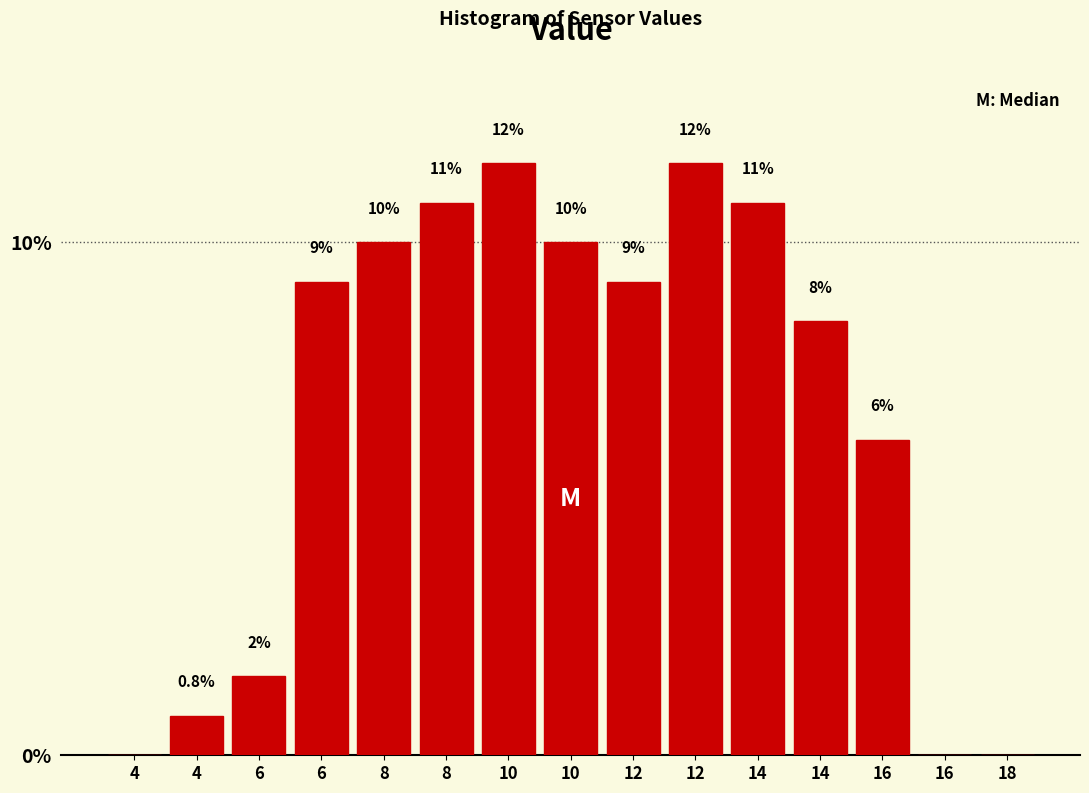

Are the bars horizontal?

No